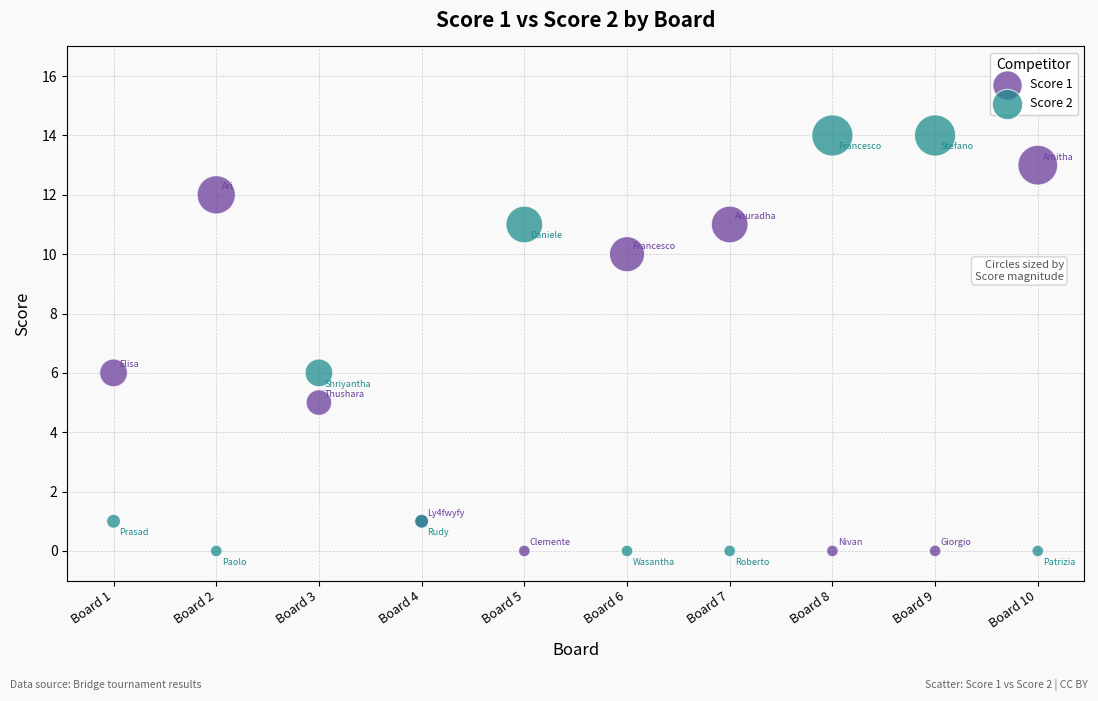

Which series reaches the maximum Y coordinate?

Score 2